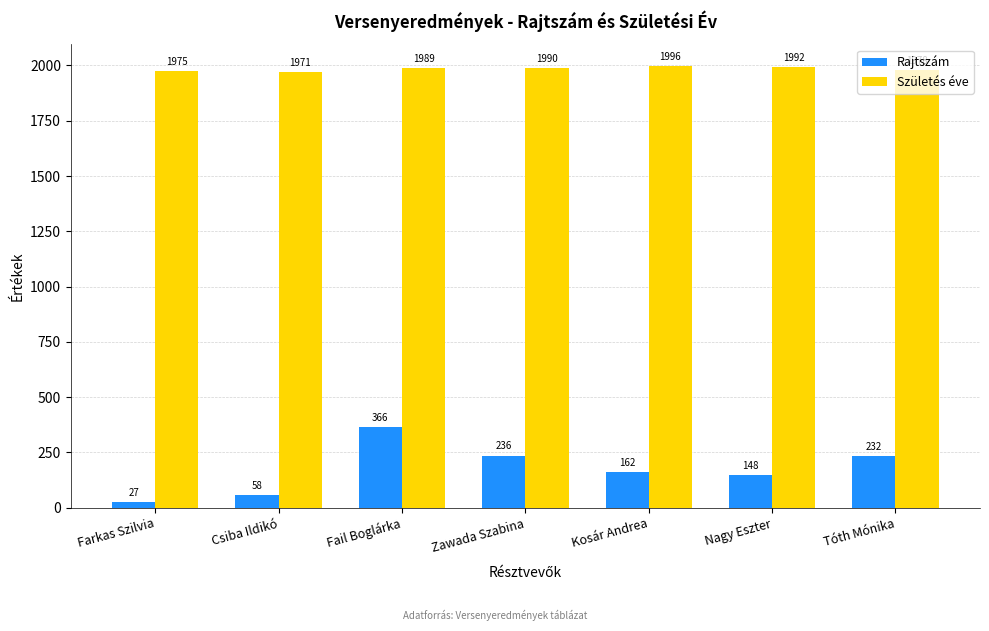

Where does the Rajtszám series first go above 162?

Fail Boglárka